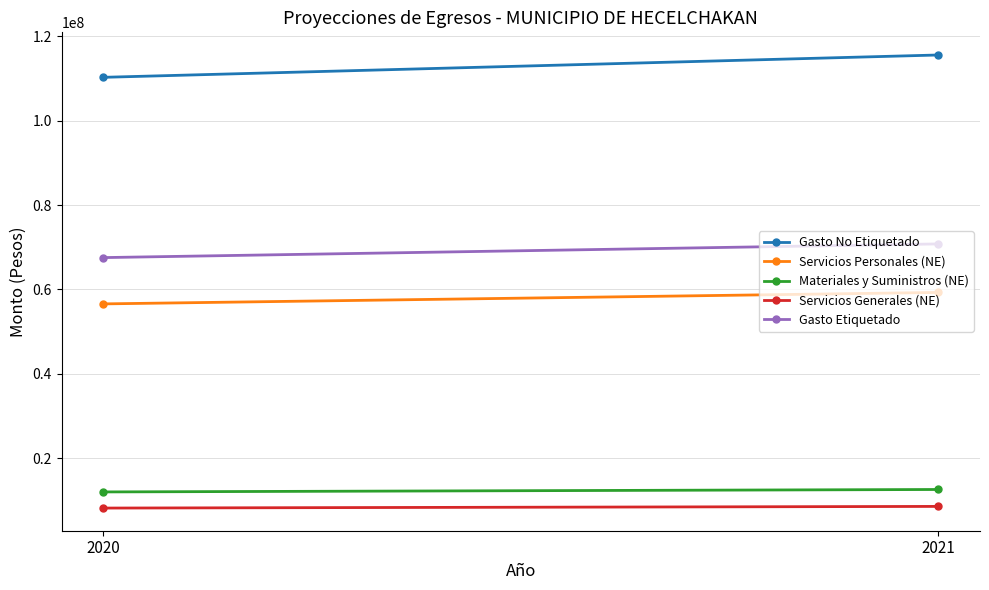

At 2020, list the series in order from smallest to largest.

Servicios Generales (NE), Materiales y Suministros (NE), Servicios Personales (NE), Gasto Etiquetado, Gasto No Etiquetado